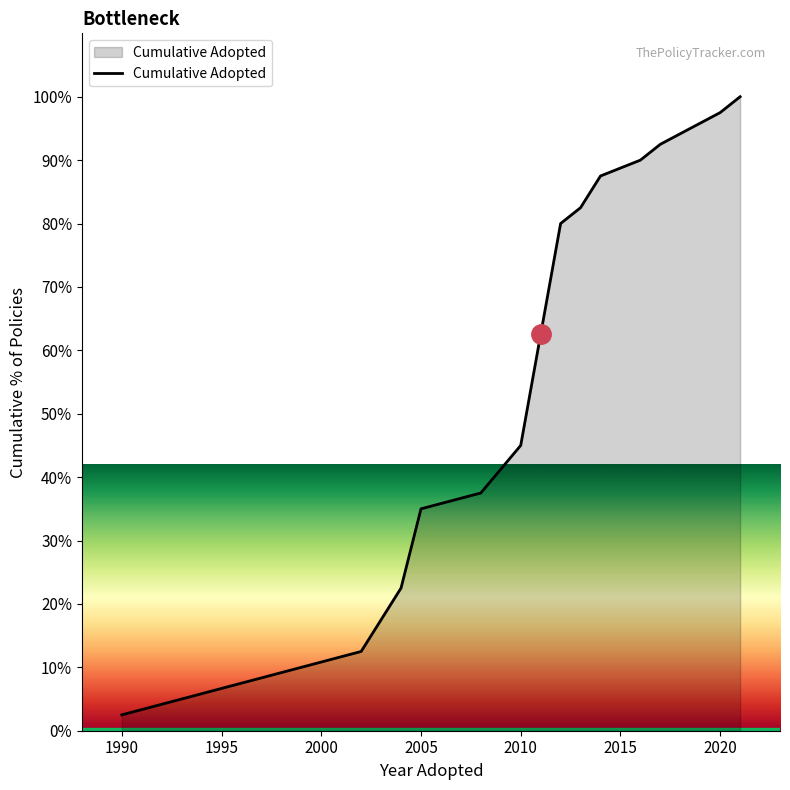

What is the greatest value displayed?

100.0